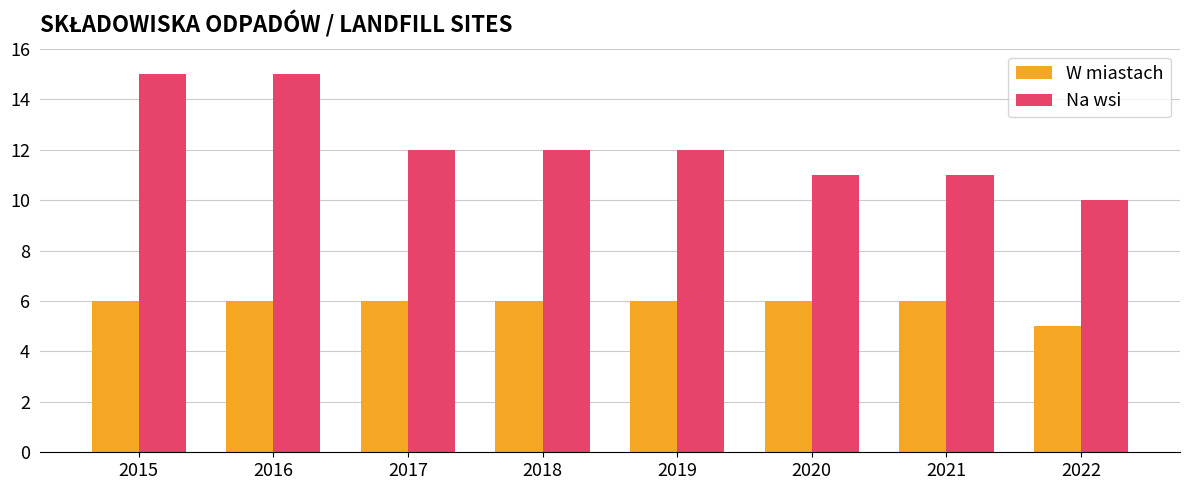

Count the W miastach values in the range 6 to 7.

7